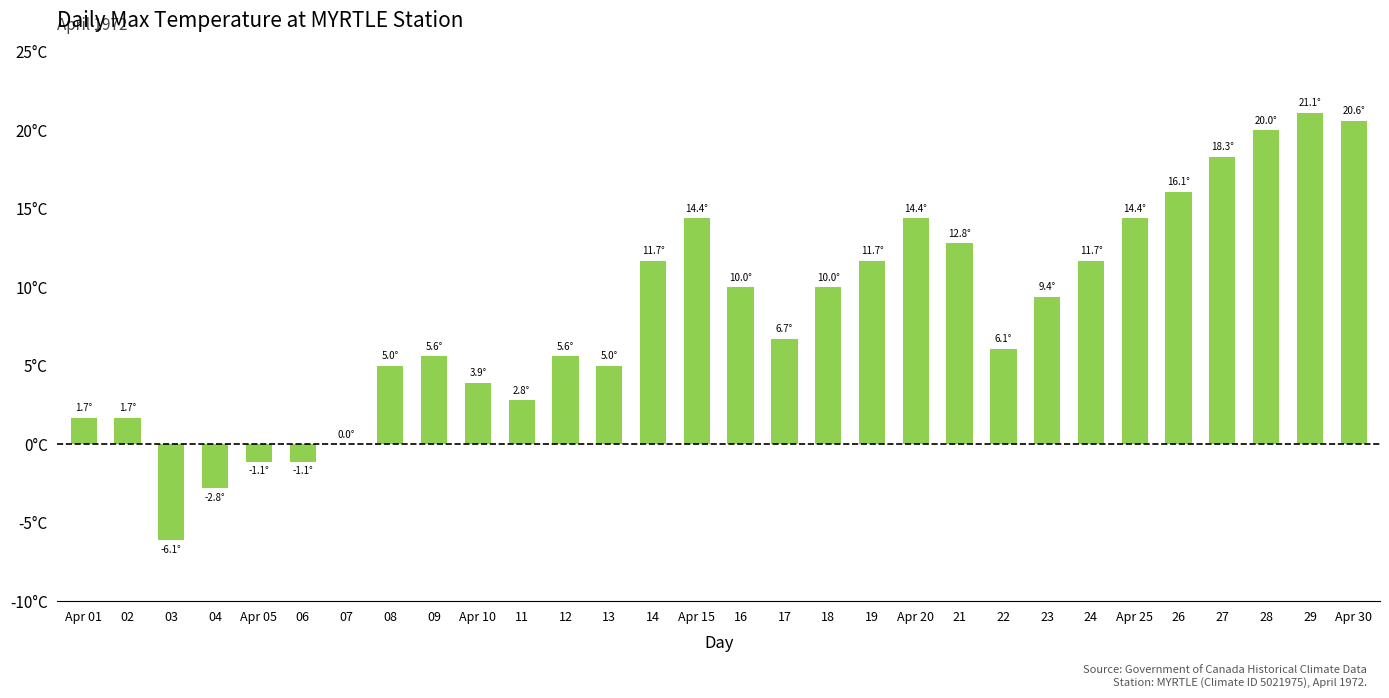

What is the value of the 12th bar from the left?

5.6